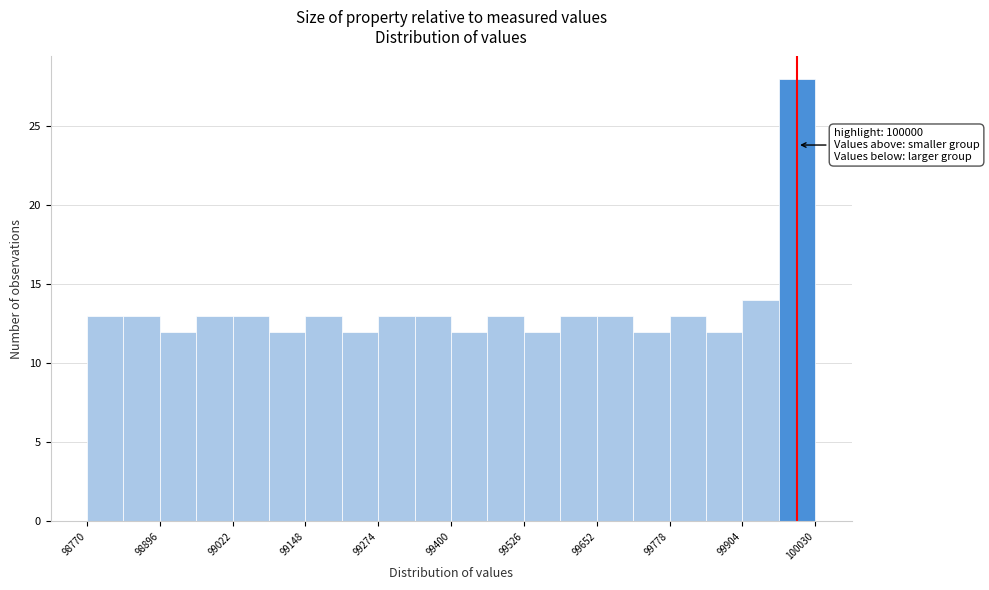

Around what value on the x-axis is the tallest bar? Give the approximate position of its centre, as read against the axis.

100000